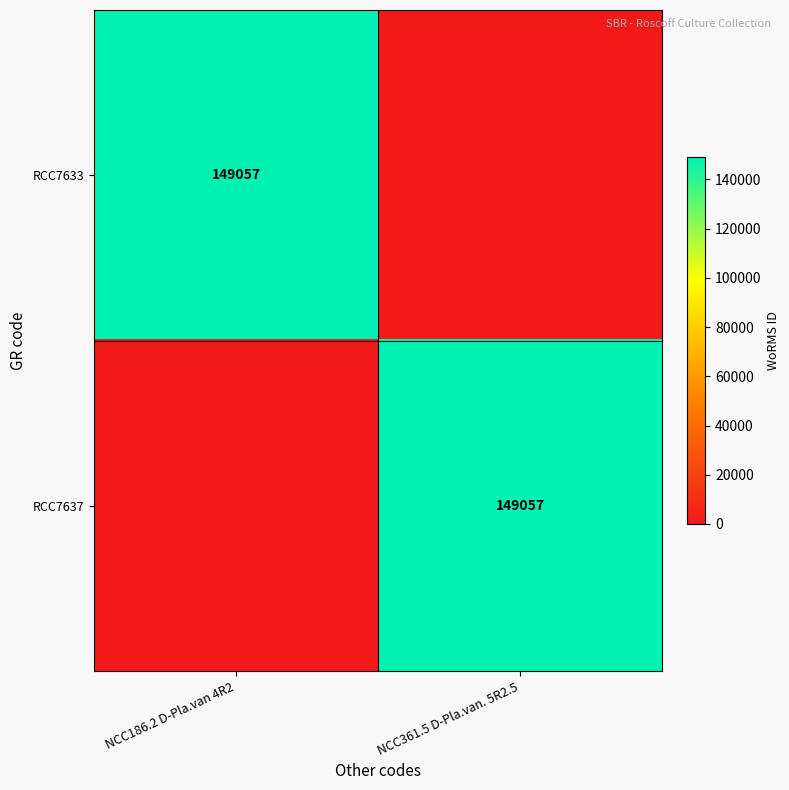

The value of RCC7633 at NCC186.2 D-Pla.van 4R2 is 149057. True or false?

True